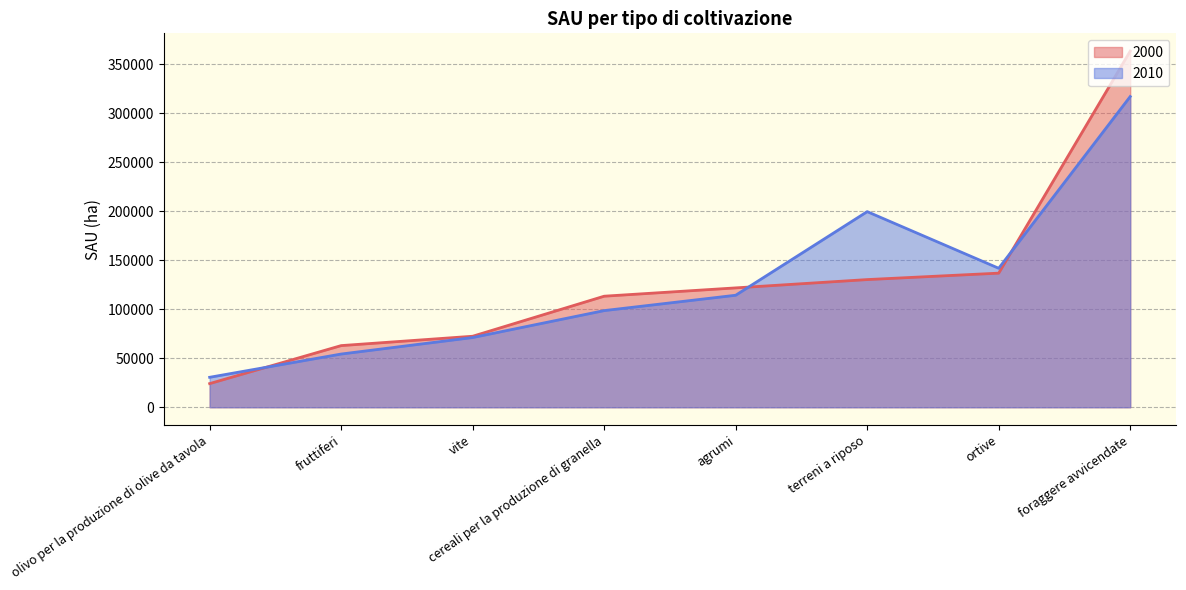

Reading right to left, list all the values displayed in this chart.

2000: foraggere avvicendate=363371.9	ortive=136838.6	terreni a riposo=130270.2	agrumi=121796.1	cereali per la produzione di granella=113313.9	vite=72453.3	fruttiferi=62903.2	olivo per la produzione di olive da tavola=24130.7
2010: foraggere avvicendate=317044.0	ortive=141809.9	terreni a riposo=199604.9	agrumi=114290.8	cereali per la produzione di granella=98617.2	vite=71133.1	fruttiferi=54295.5	olivo per la produzione di olive da tavola=30565.2